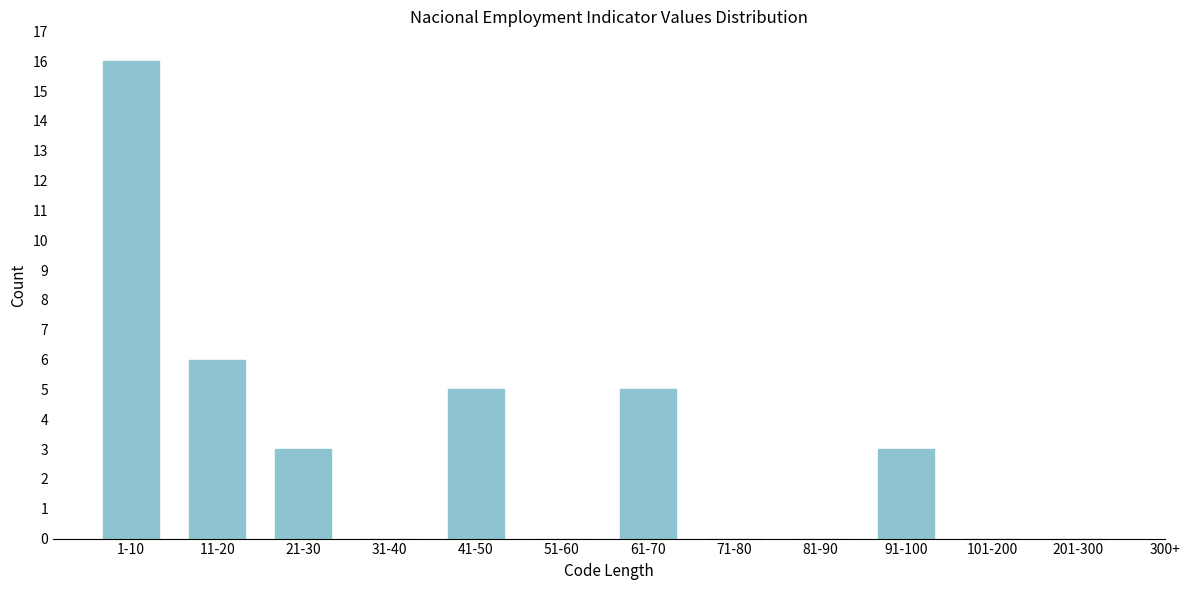

Reading left to right, list all the values displayed in this chart.

1-10=16	11-20=6	21-30=3	31-40=0	41-50=5	51-60=0	61-70=5	71-80=0	81-90=0	91-100=3	101-200=0	201-300=0